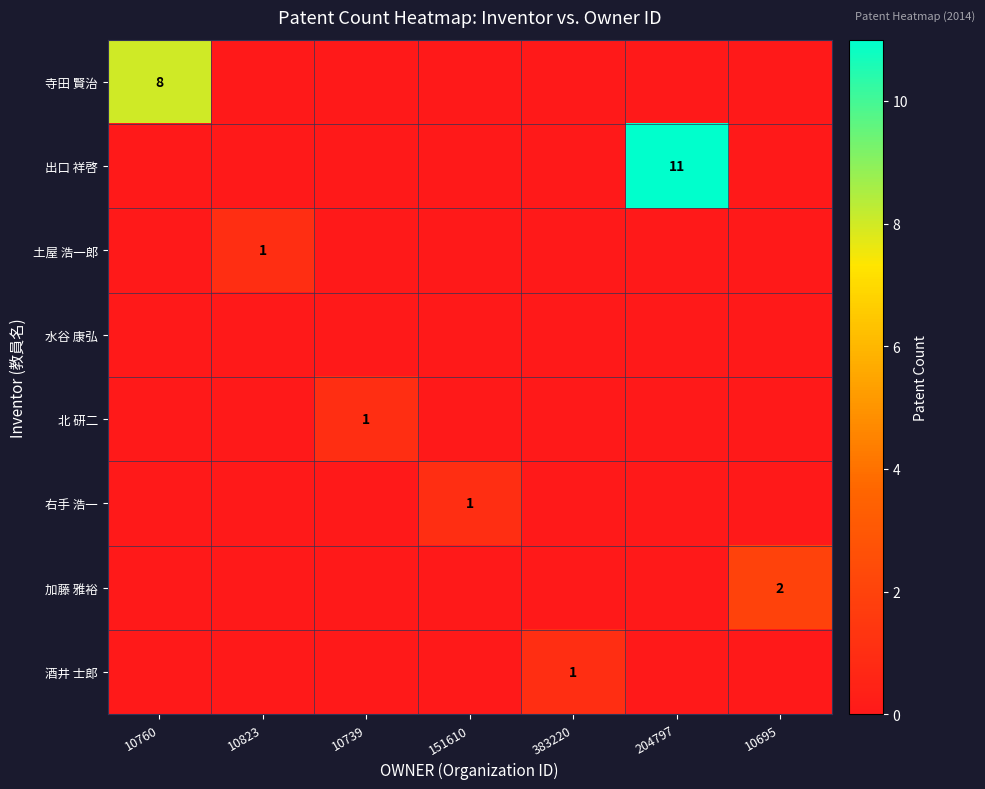

What is the difference between the highest and lowest values at 10760?

8